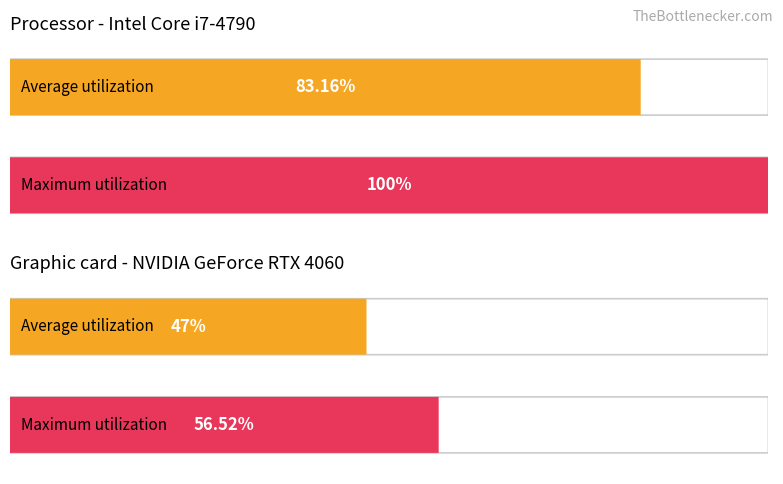

How many distinct data groups are displayed?

2